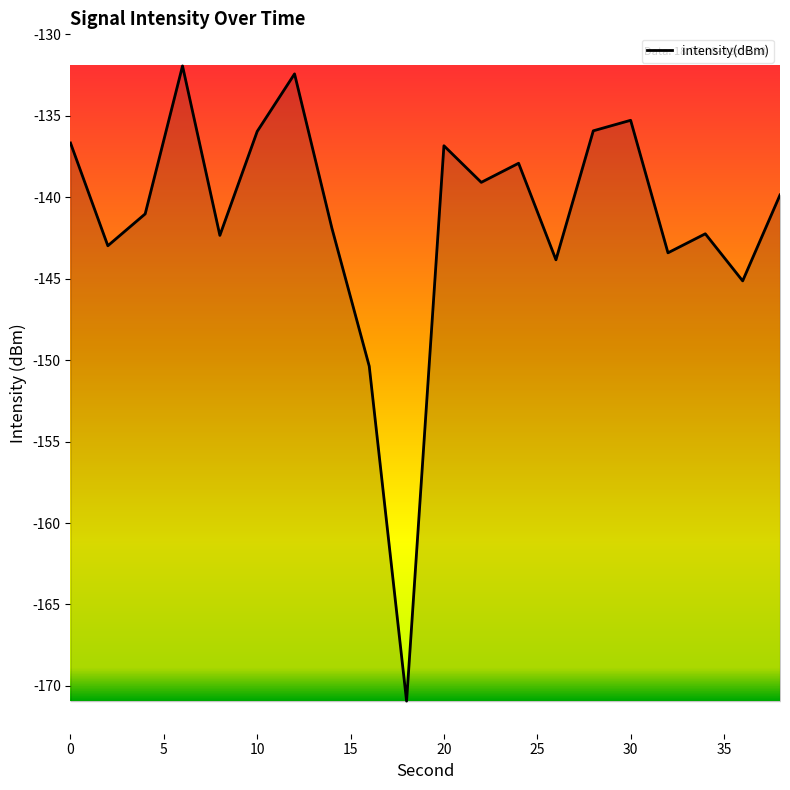

True or false: the data has more than 0 interior local peaks.

True